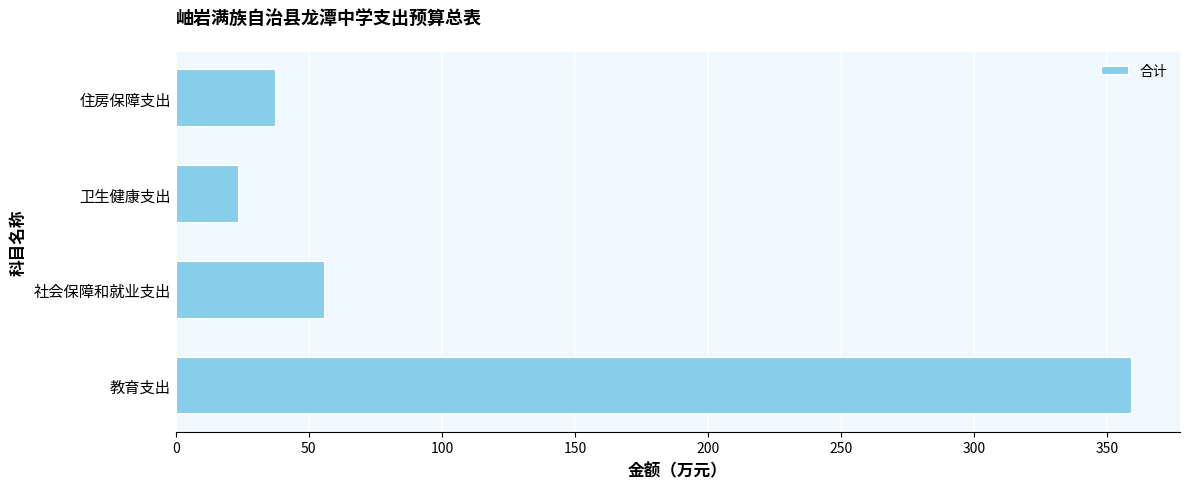

Reading bottom to top, what are all the values shown in this chart?

359.3	56.2	23.7	37.7